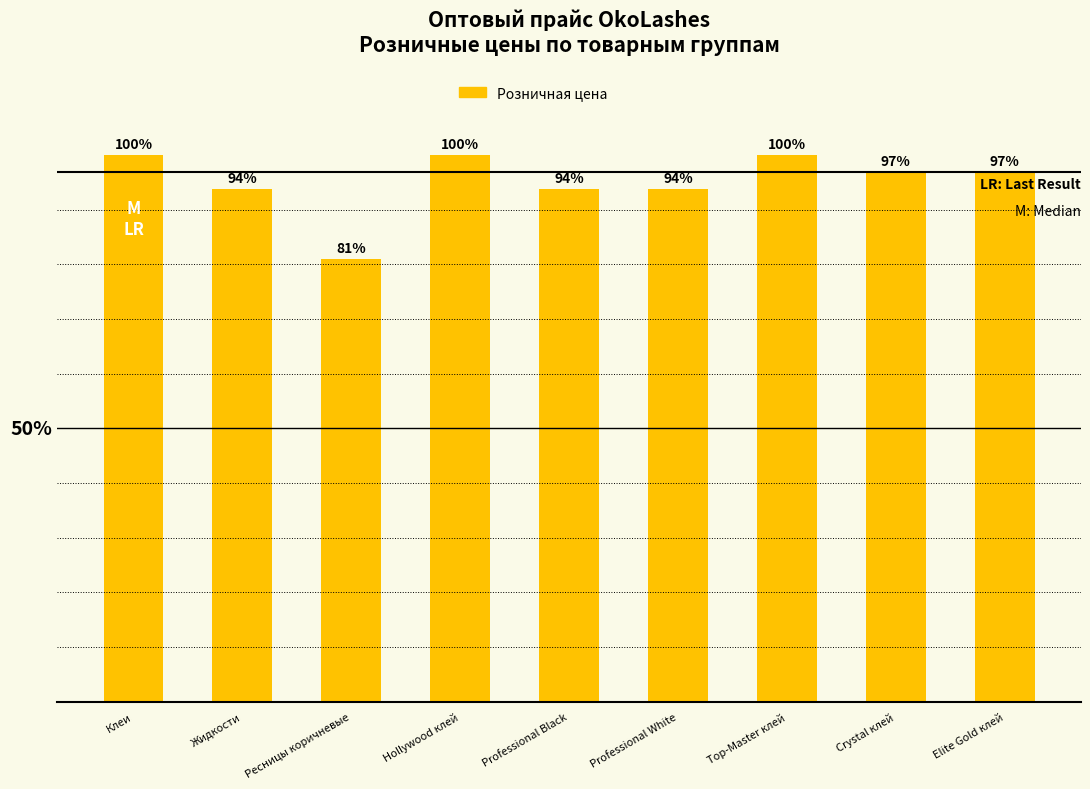

What is the sum of all values?

9402